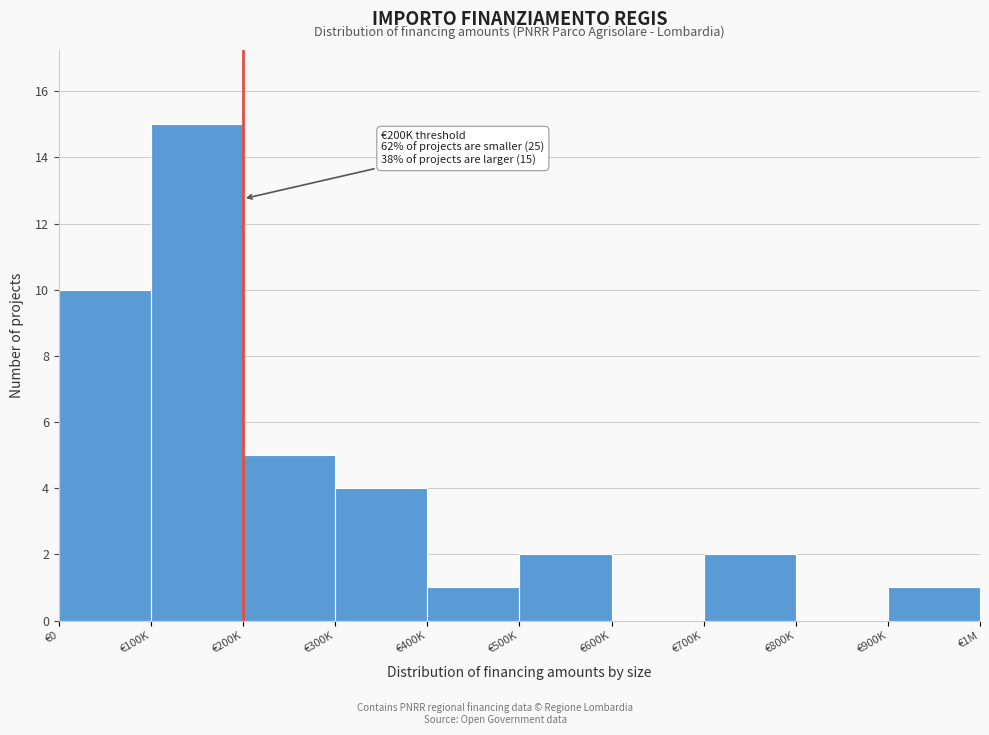

Reading left to right, what are all the values shown in this chart?

€0=10	€100K=15	€200K=5	€300K=4	€400K=1	€500K=2	€600K=0	€700K=2	€800K=0	€900K=1